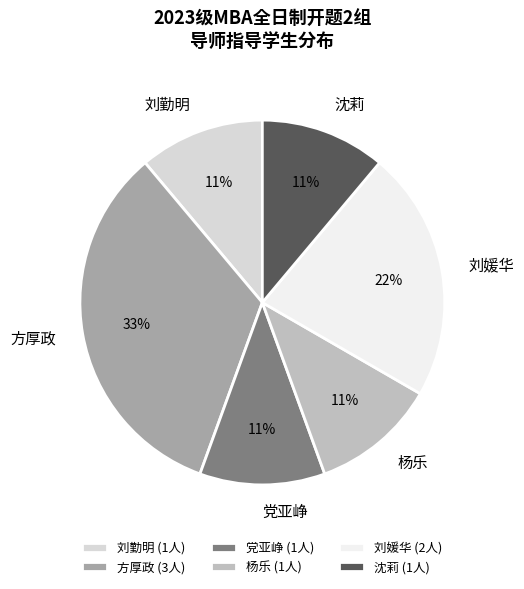

Which category has the biggest portion of the pie?

方厚政